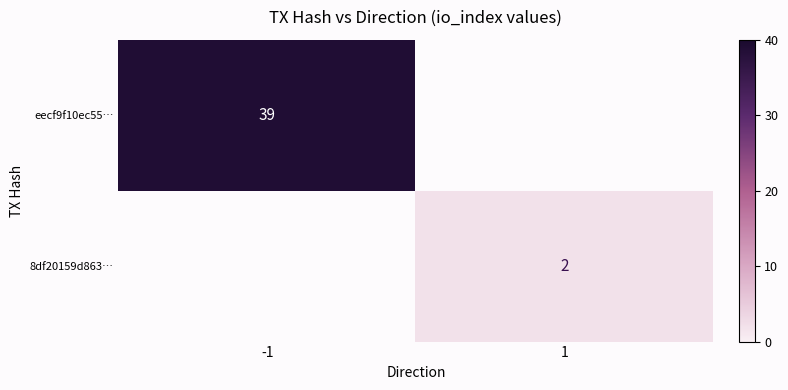

Count the number of categories in the chart.

2